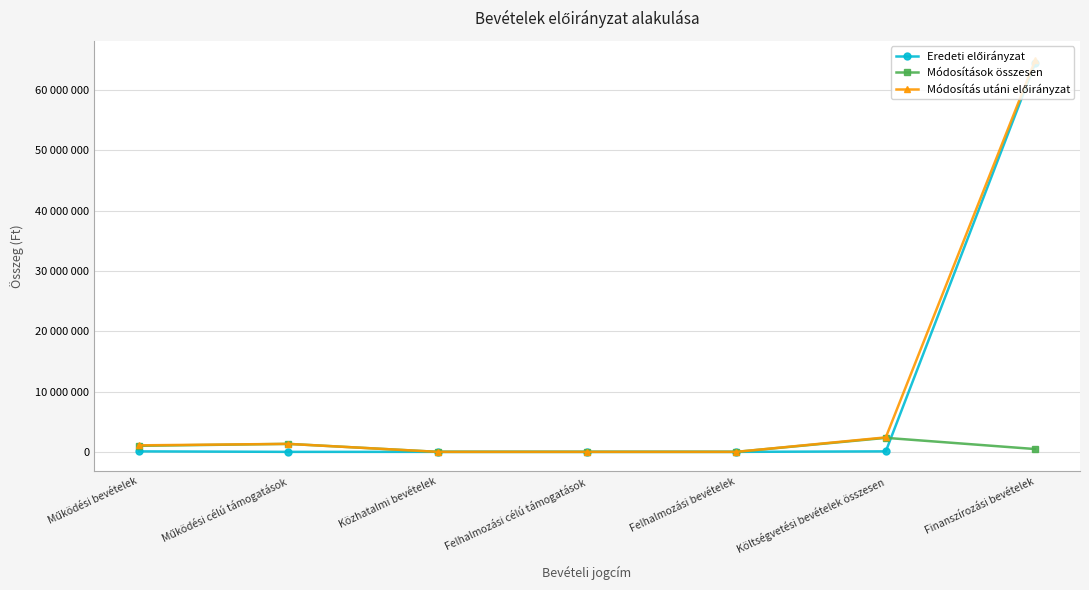

Does the chart have visible grid lines?

Yes